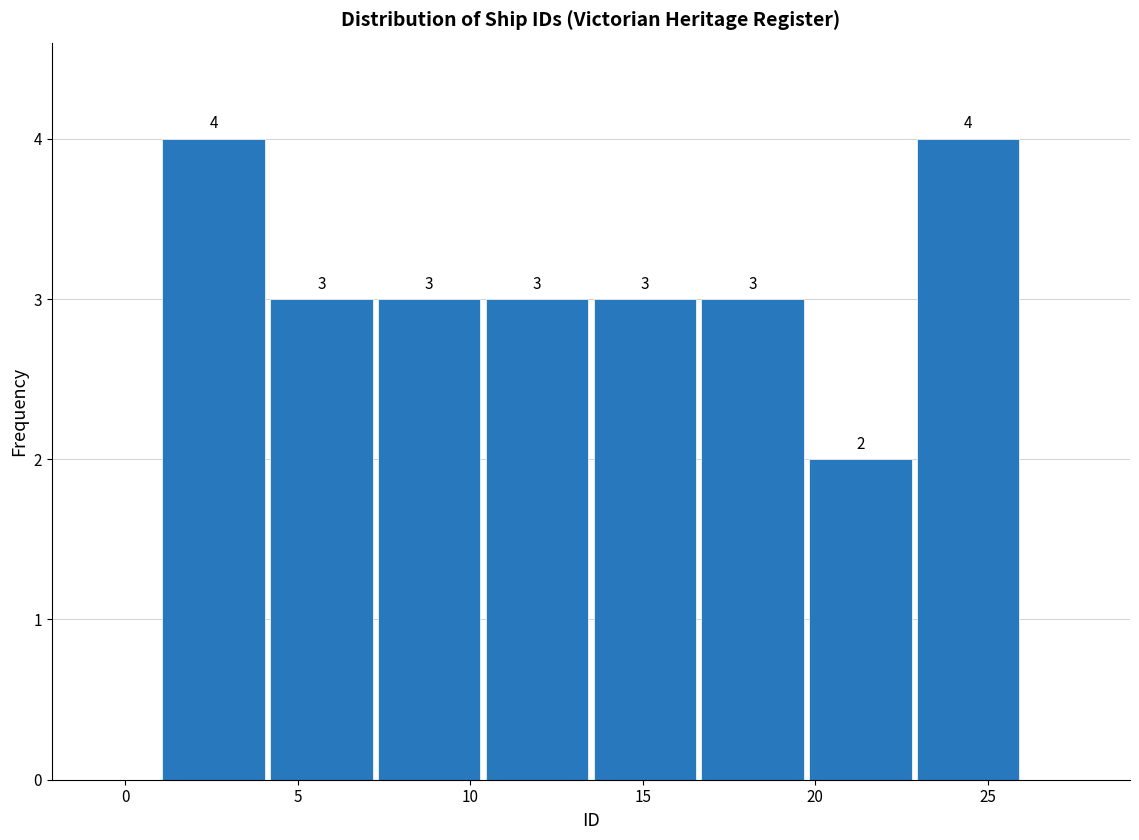

How tall is the bar that spans 23.0 to 26.0 on the x-axis? The bar edges are not printed on the chart, so give them approximately, as read against the axis.

4